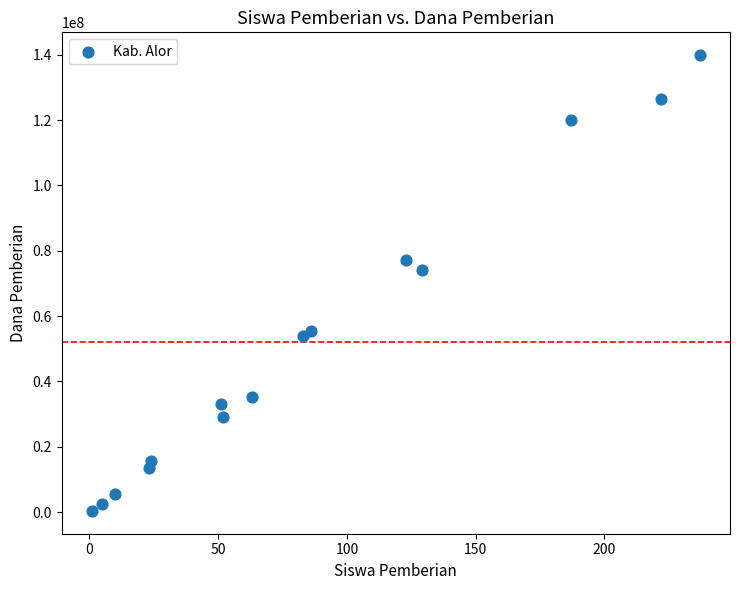

What Y value in the scatter plot is closest to 70125000?

74250000